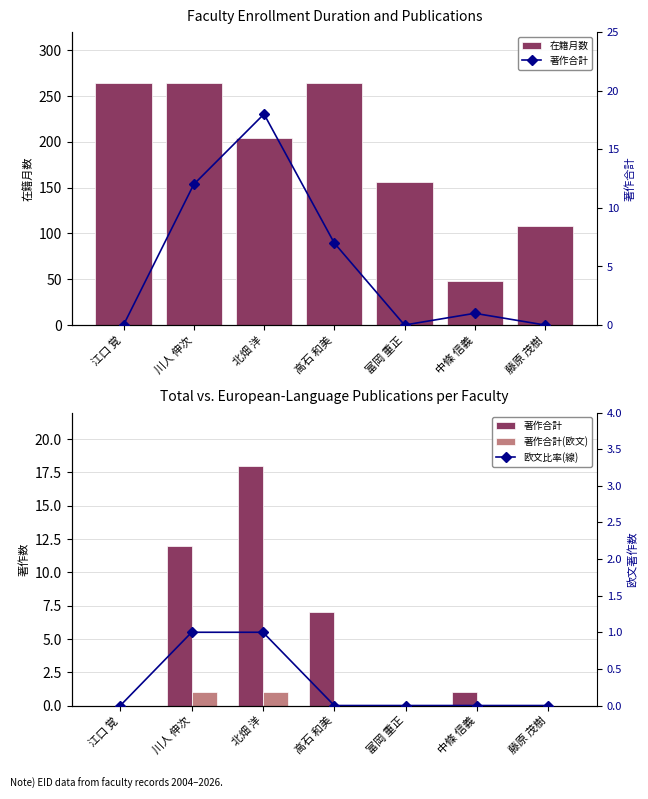

Where does the 著作合計 series first go above 1?

川人 伸次